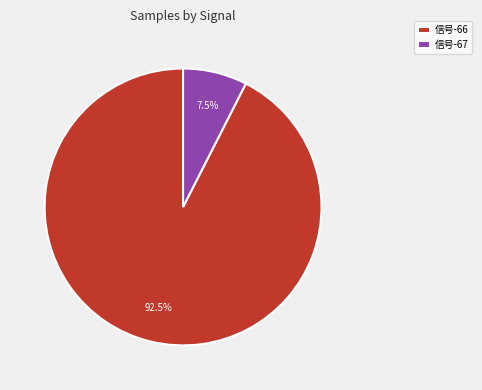

Which slice is the largest?

信号-66